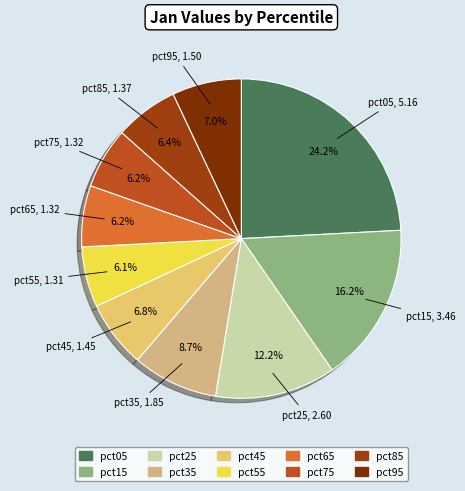

Is there any slice that represents more than half of the pie?

No